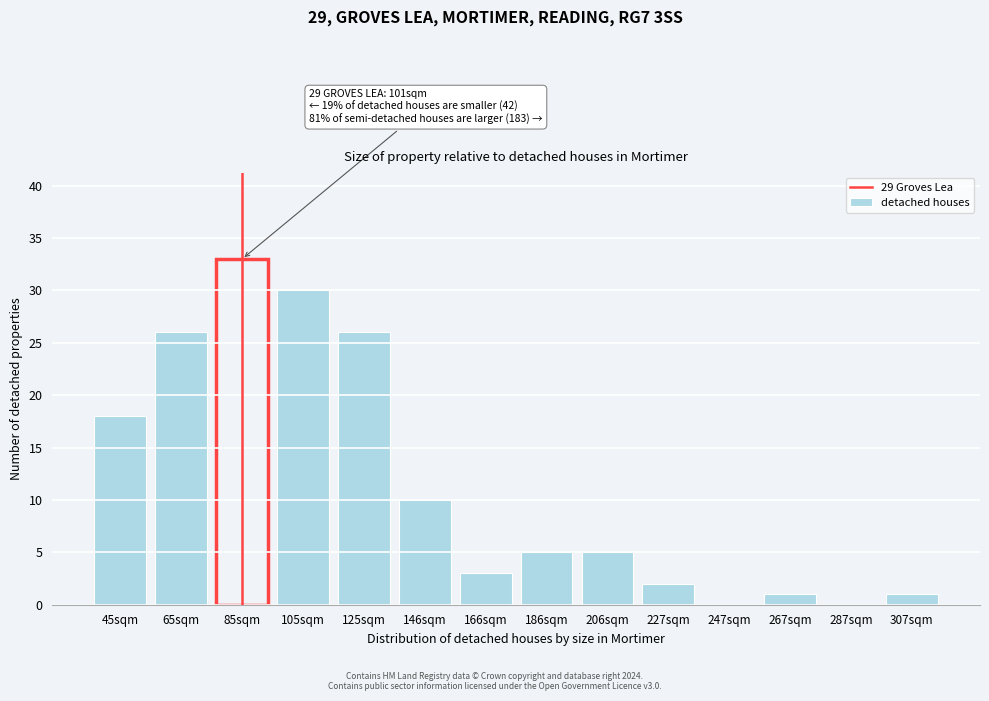

Reading left to right, transcribe all the data shown in this chart.

45sqm=18	65sqm=26	85sqm=33	105sqm=30	125sqm=26	146sqm=10	166sqm=3	186sqm=5	206sqm=5	227sqm=2	247sqm=0	267sqm=1	287sqm=0	307sqm=1